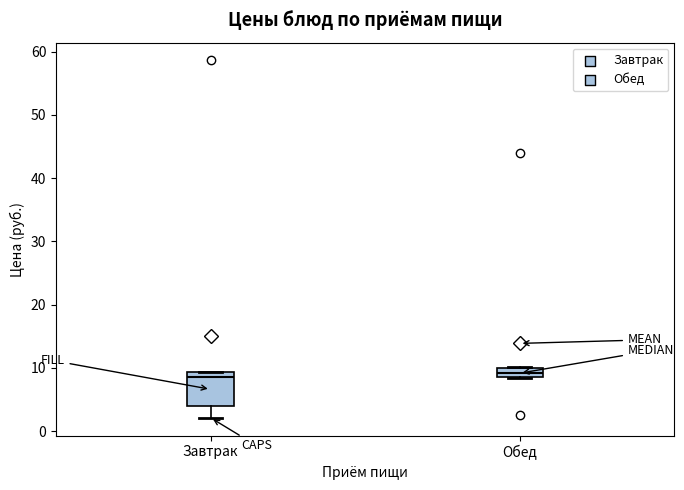

Which box is the tallest, from its lower edge to its upper edge?

Завтрак